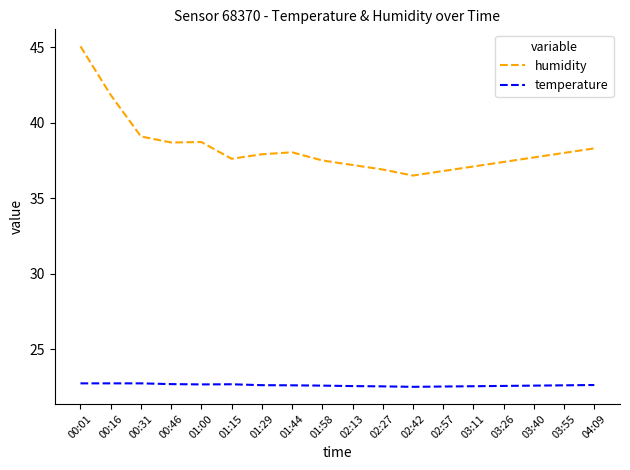

What position from the left is 04:09?

18